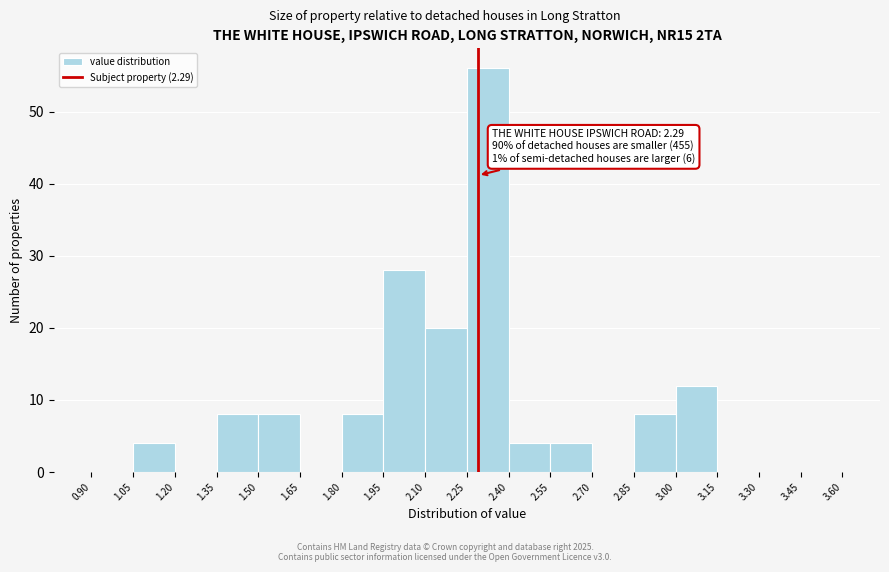

Over which range of the x-axis is the bar tallest?

2.25 to 2.40